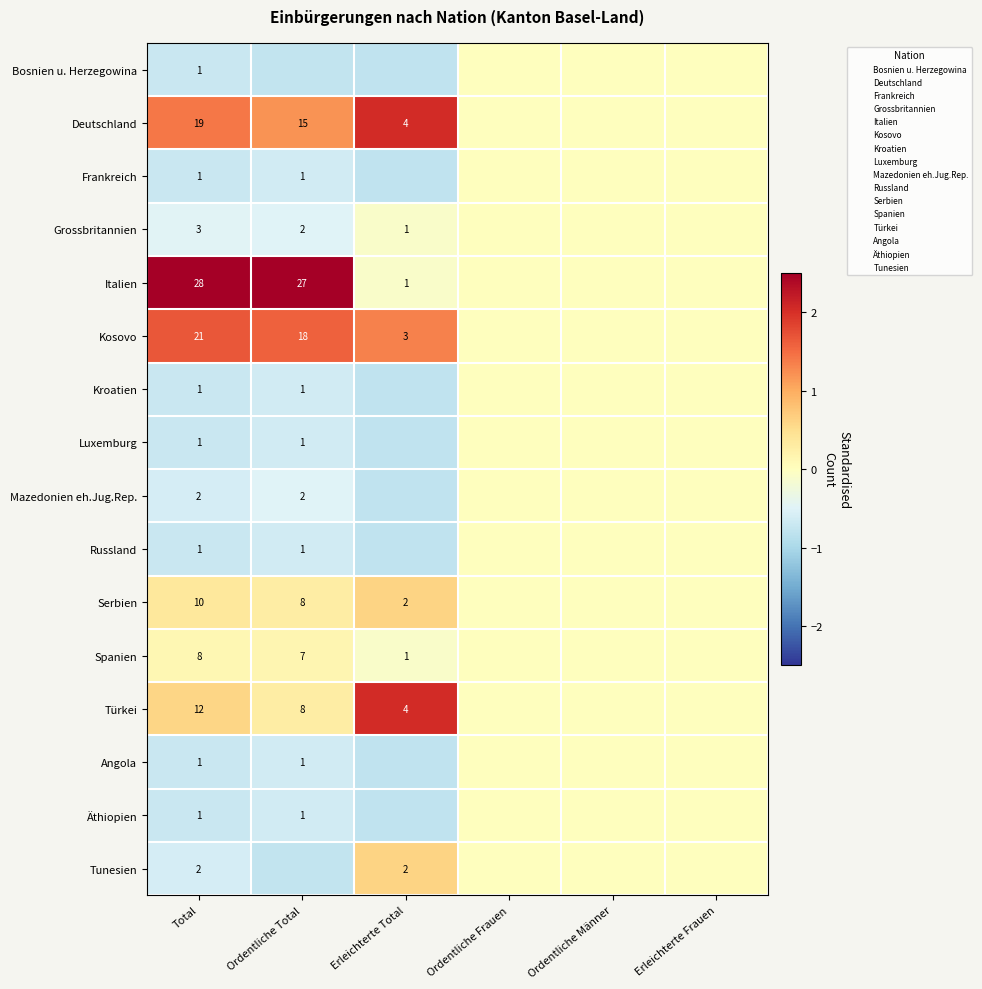

At which category is the sum across all series the highest?

Total